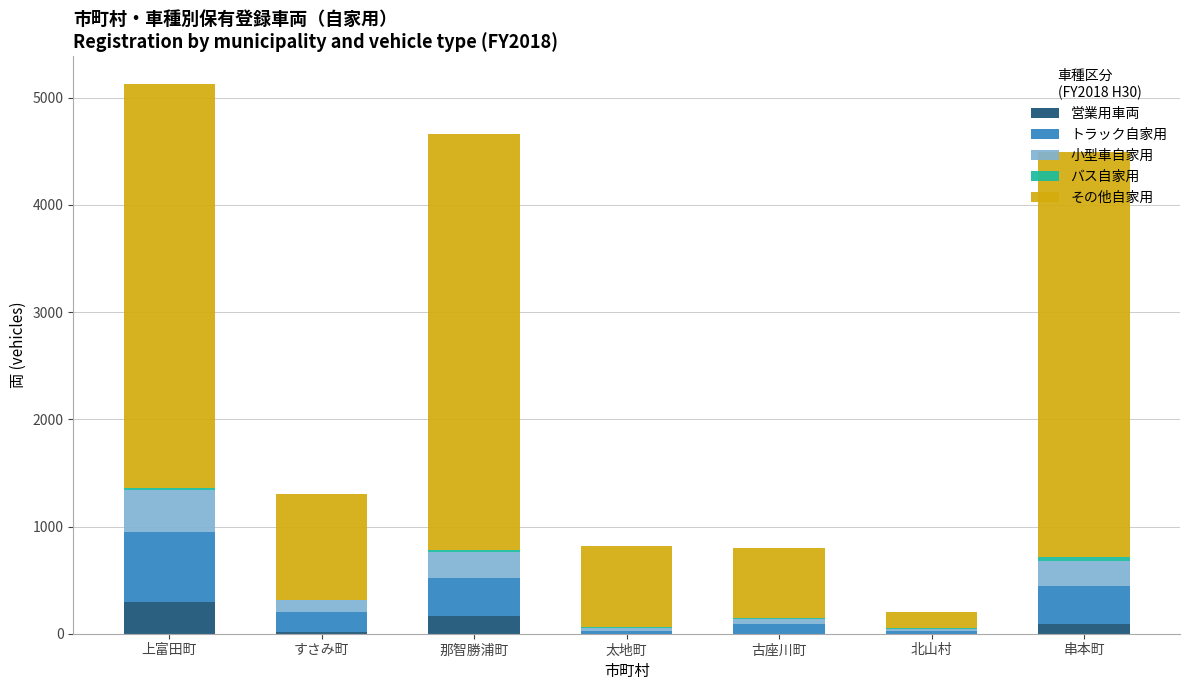

What is the difference between the maximum and minimum values in the 営業用車両 series?

296